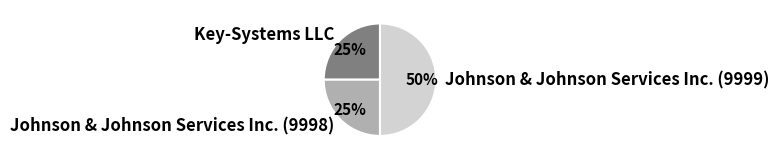

To the nearest percent, what is the average slice percentage?

33%